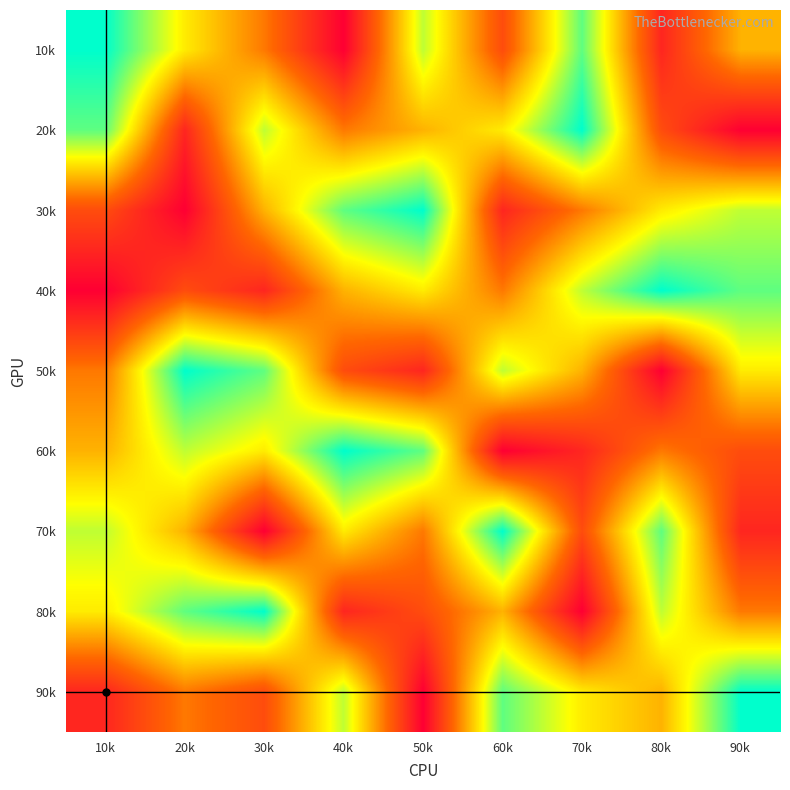

Between 10k and 50k, which is larger?

10k